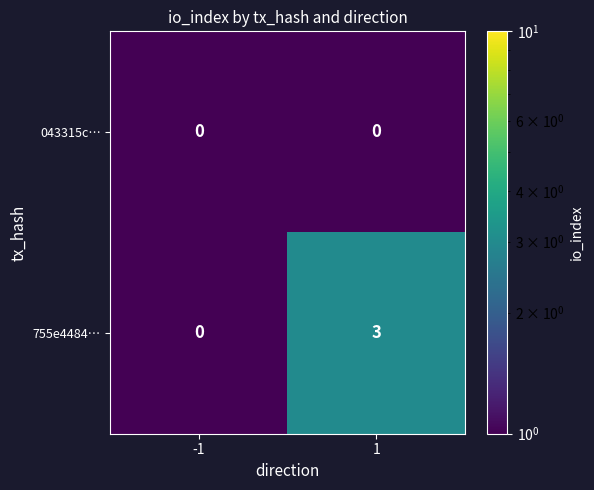

List the series in order of their overall mean, highest first.

755e4484…, 043315c…